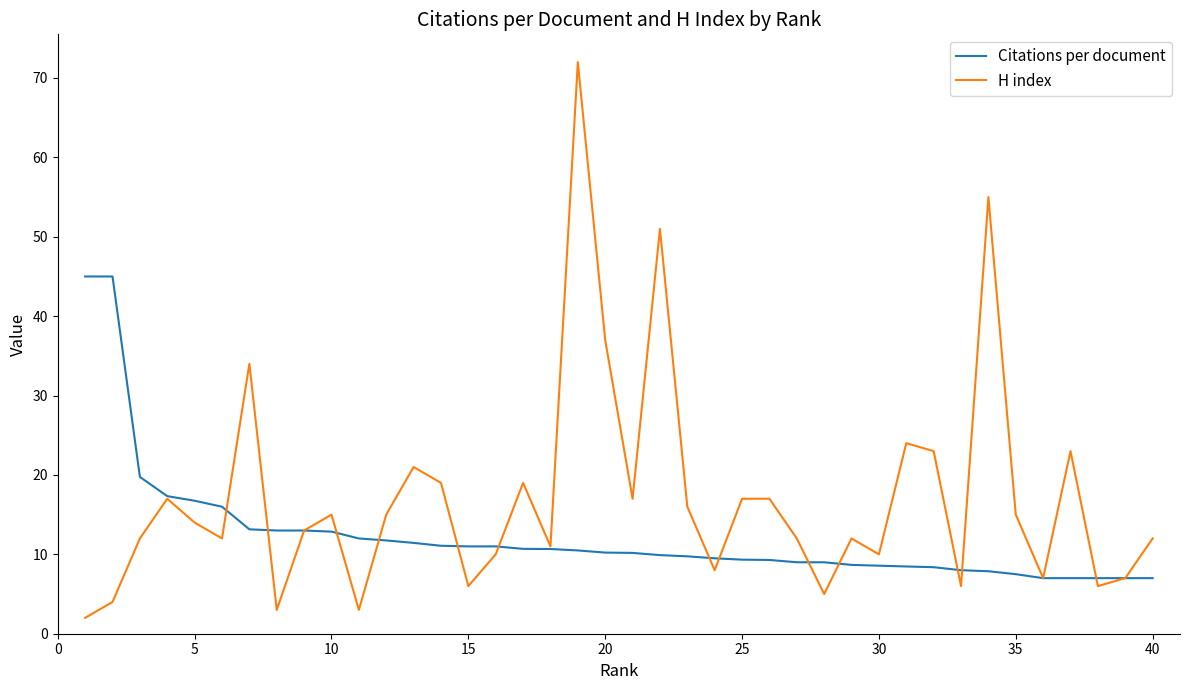

What is the minimum value for Citations per document?

7.0